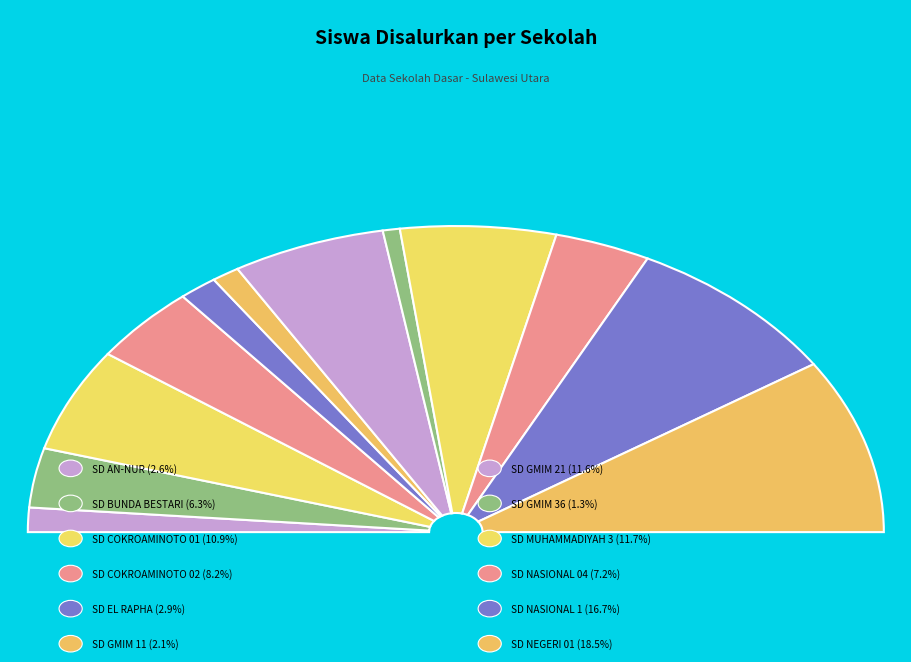

Rank the categories by value from highest to lowest.

SD NEGERI 01, SD NASIONAL 1, SD MUHAMMADIYAH 3, SD GMIM 21, SD COKROAMINOTO 01, SD COKROAMINOTO 02, SD NASIONAL 04, SD BUNDA BESTARI, SD EL RAPHA, SD AN-NUR, SD GMIM 11, SD GMIM 36